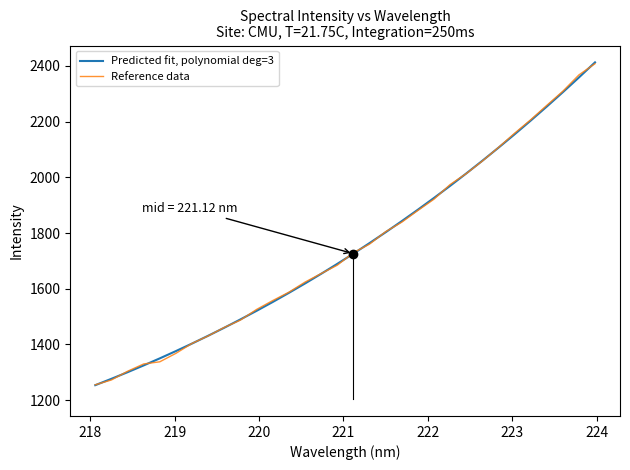

What is the smallest value displayed?

1253.5